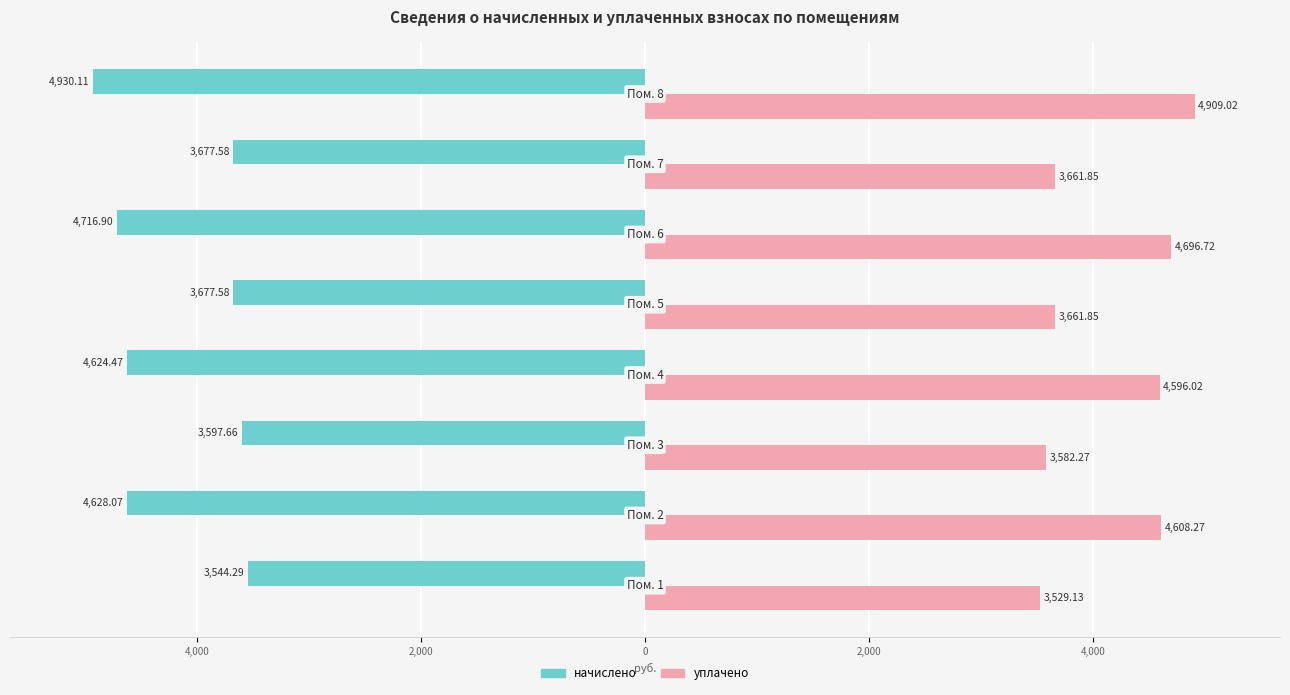

What are all the series names shown in the legend?

начислено, уплачено